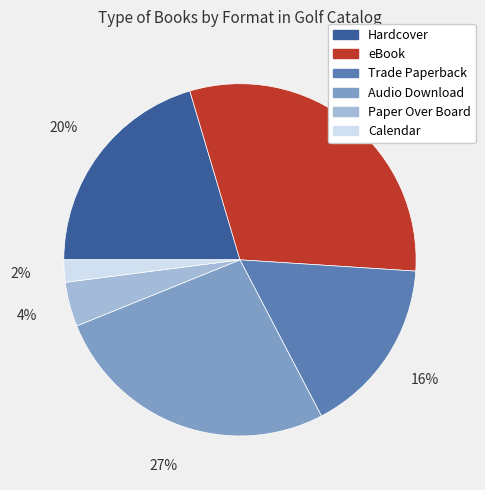

True or false: eBook accounts for 31% of the total.

True